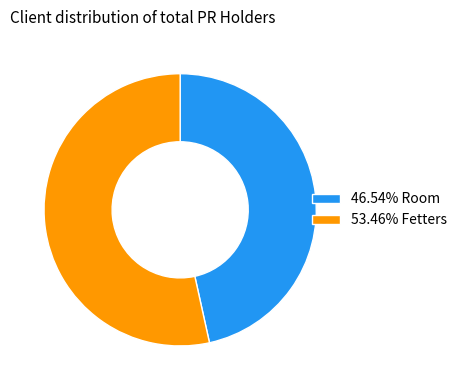

Does 53.46% Fetters account for over 50% of the chart?

Yes